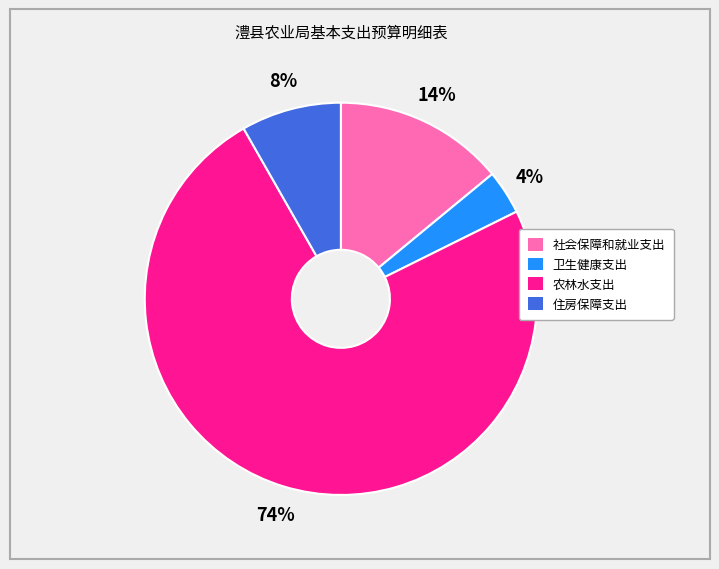

Is the sum of 住房保障支出 and 卫生健康支出 greater than half?

No